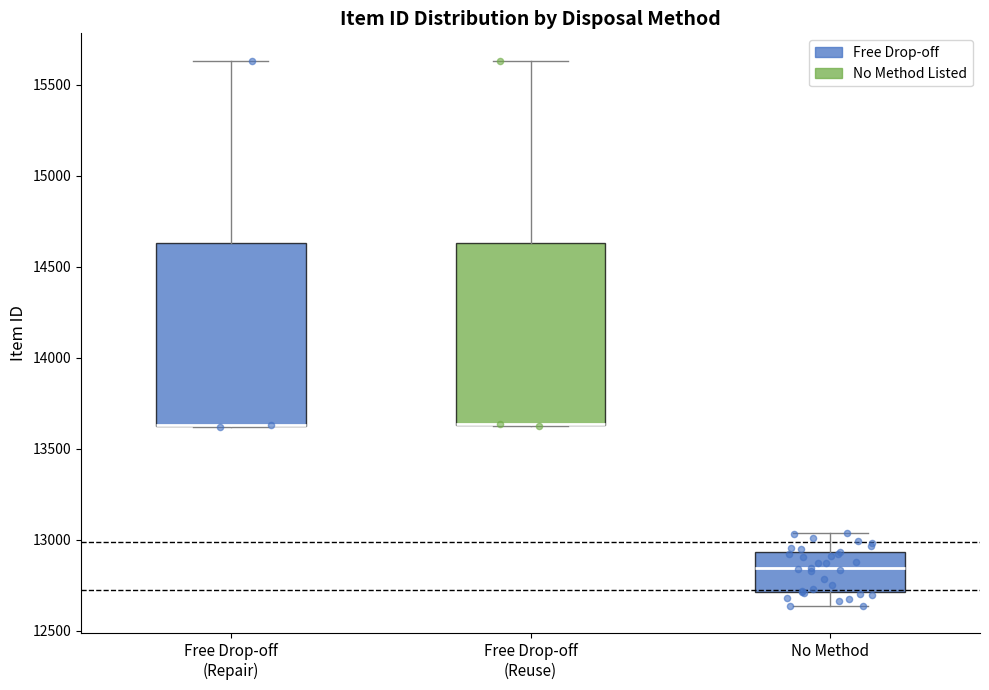

Where is the lower edge of the box for Free Drop-off (Reuse) on the y-axis? The values are not printed on the chart, so give them approximately, as read against the axis.

13650